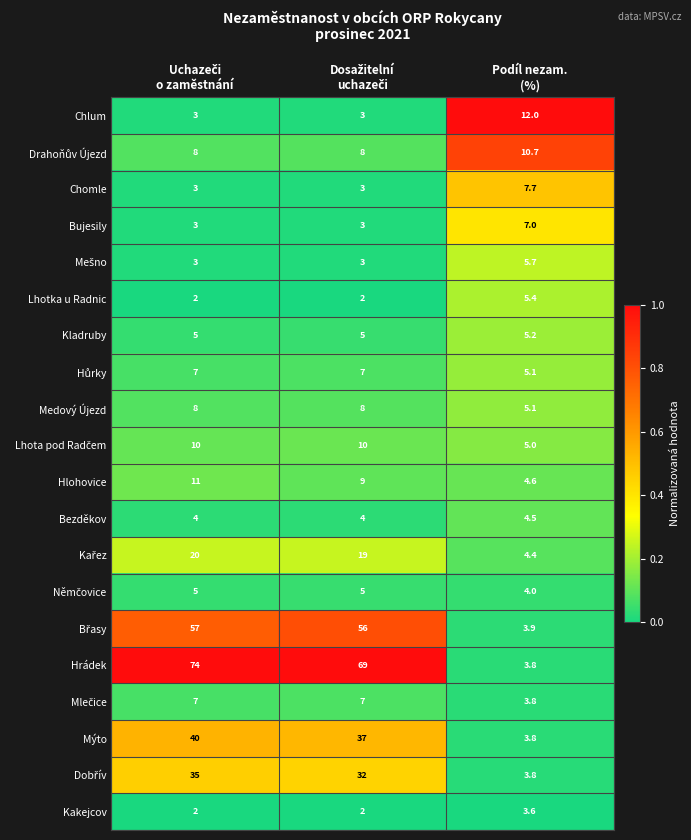

Which series has the largest range (max minus min)?

Hrádek